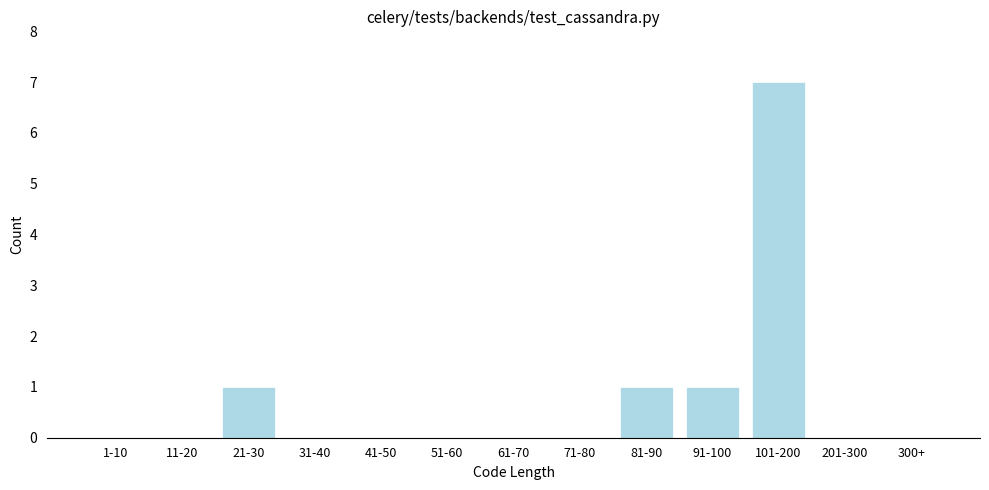

Reading right to left, what are all the values shown in this chart?

300+=0	201-300=0	101-200=7	91-100=1	81-90=1	71-80=0	61-70=0	51-60=0	41-50=0	31-40=0	21-30=1	11-20=0	1-10=0